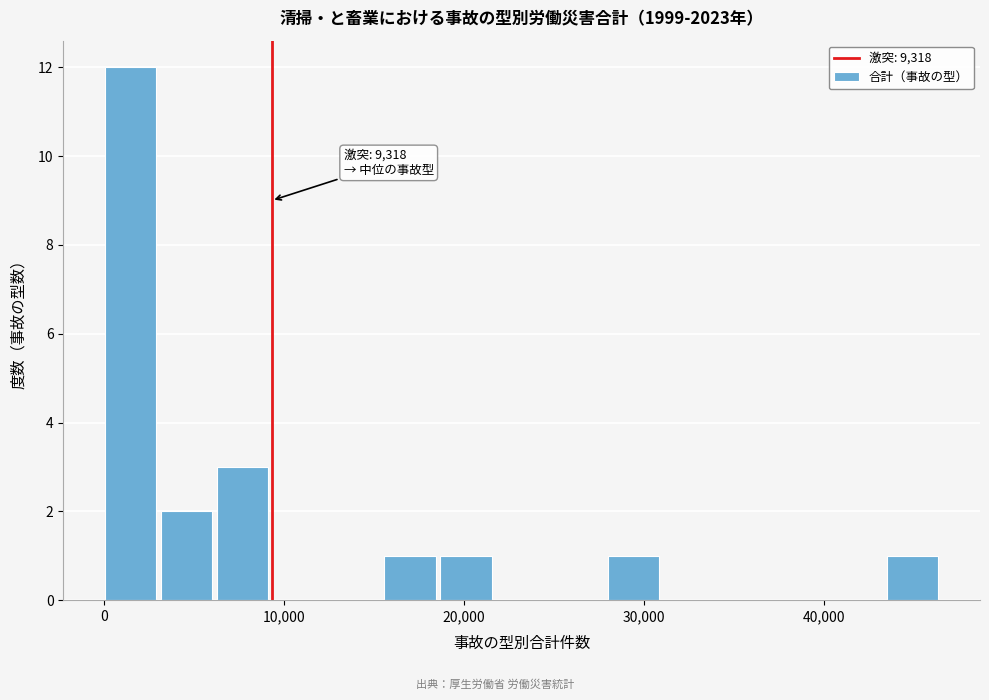

Read against the x-axis, roughly where is the centre of the tallest bar?

1000